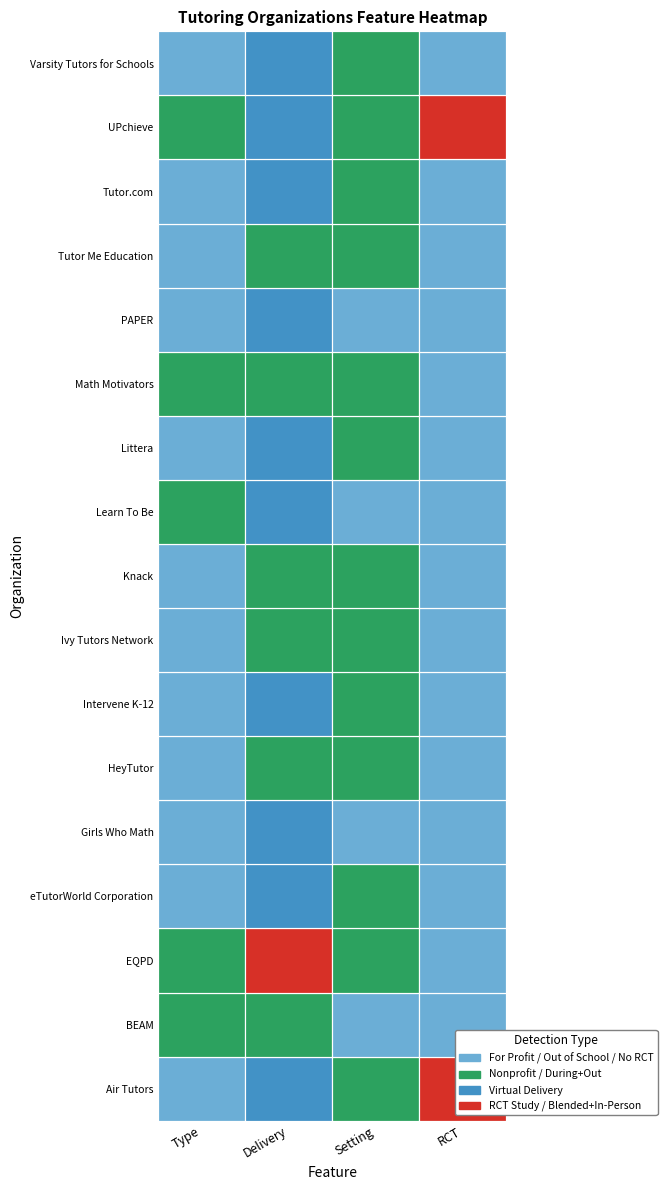

Which has a higher value, 11 or 8?

11